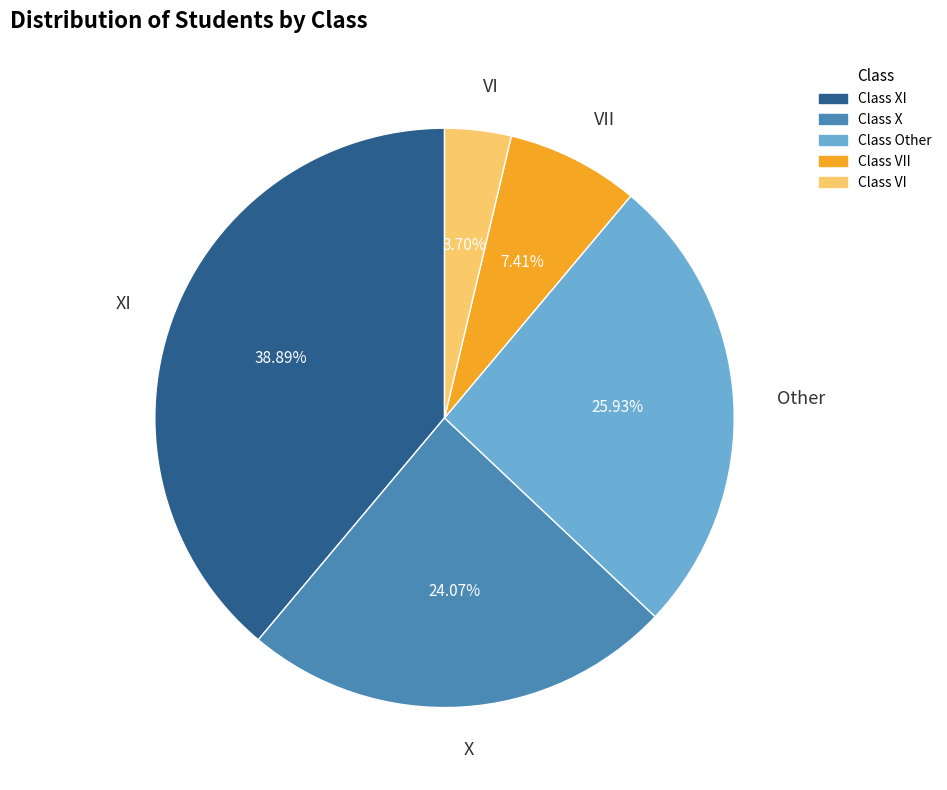

Which has a higher value, VII or VI?

VII